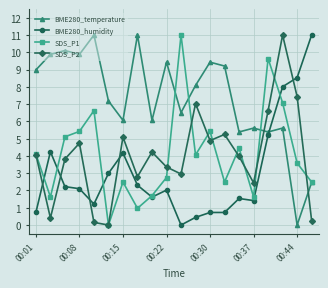

What is the maximum value for SDS_P2?

11.0